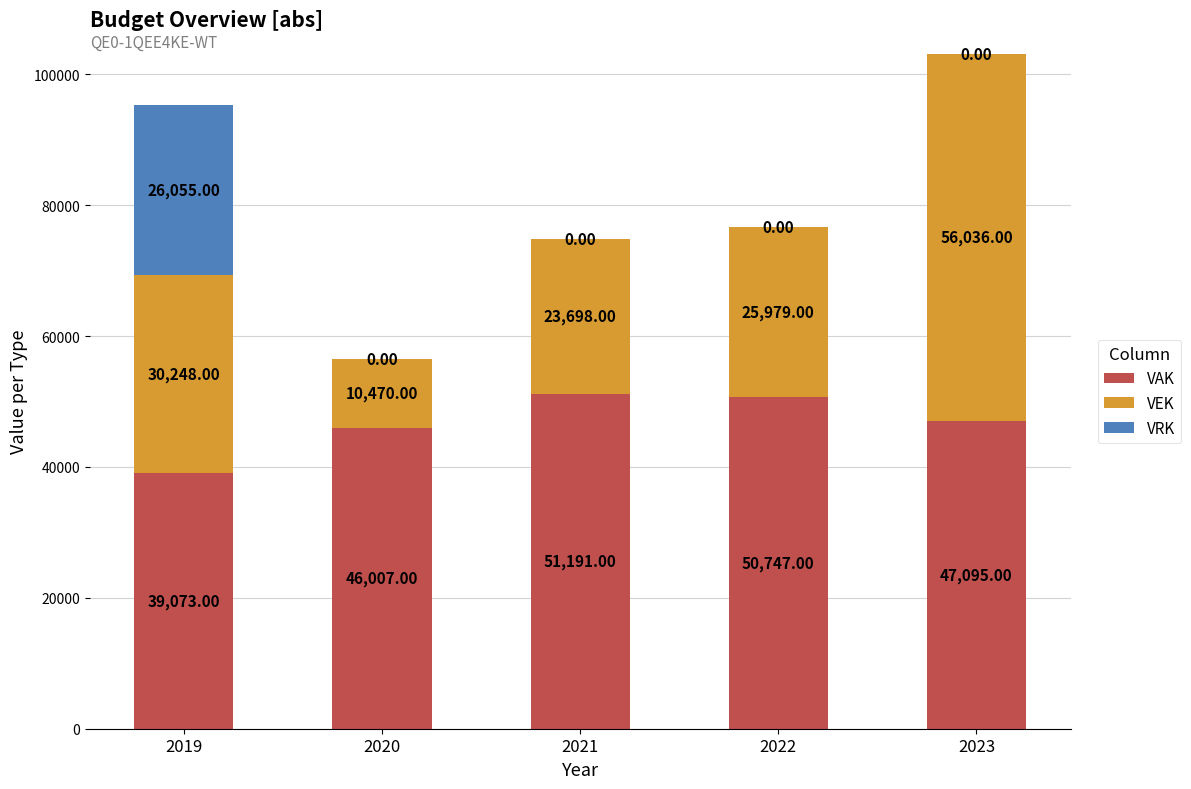

Is it true that VAK equals 65172 at 2020?

False